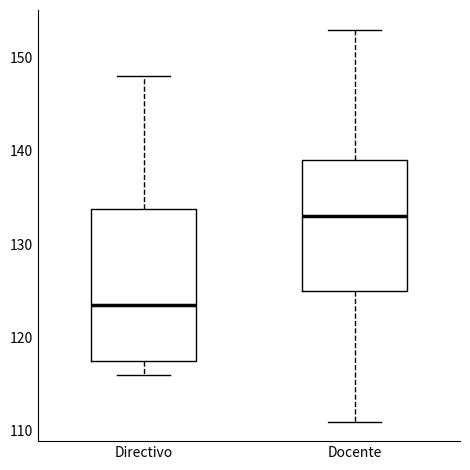

Reading left to right, transcribe this box plot: for each box, give where its median line is, the range the box spans, and where its two whiskers end, as read against the y-axis. The values are not printed on the chart, so give them approximately, as read against the axis.

Directivo: median 124, box 118 to 134, whiskers 116 to 148
Docente: median 133, box 125 to 139, whiskers 111 to 153